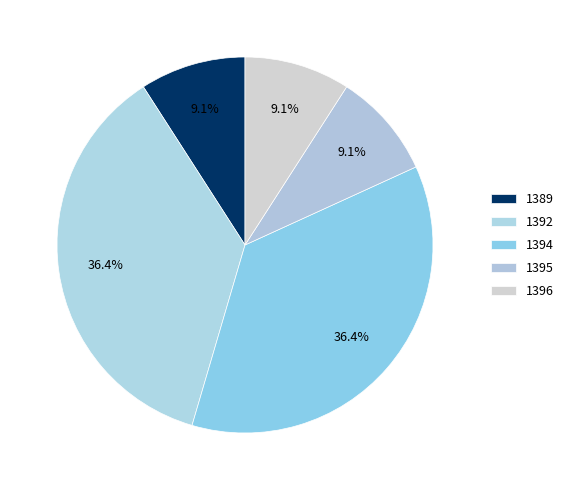

What is the largest slice in the pie chart?

1392